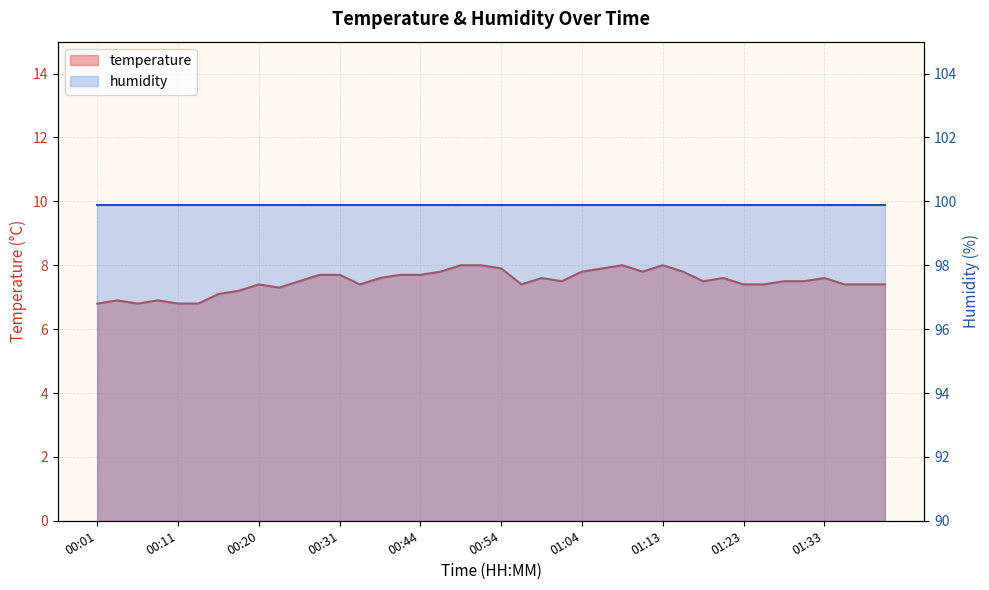

What is the sum of all values?

299.5